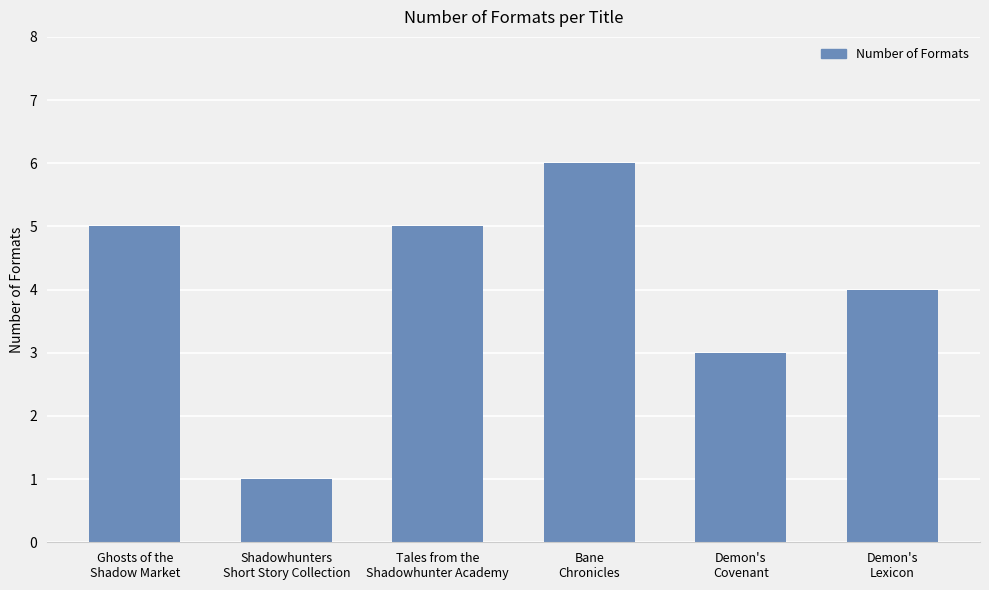

What is the difference between the maximum and minimum values?

5